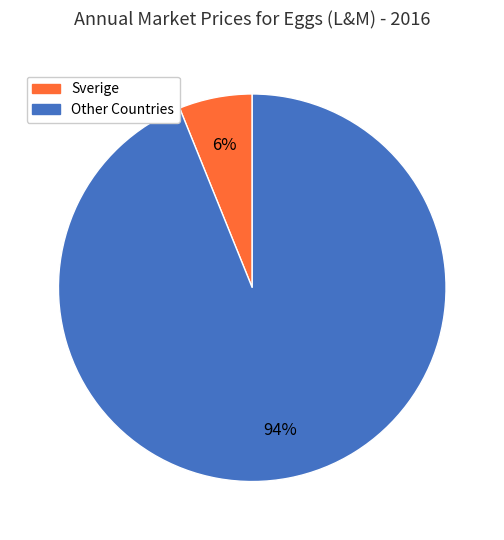

Is there a majority slice in this chart?

Yes